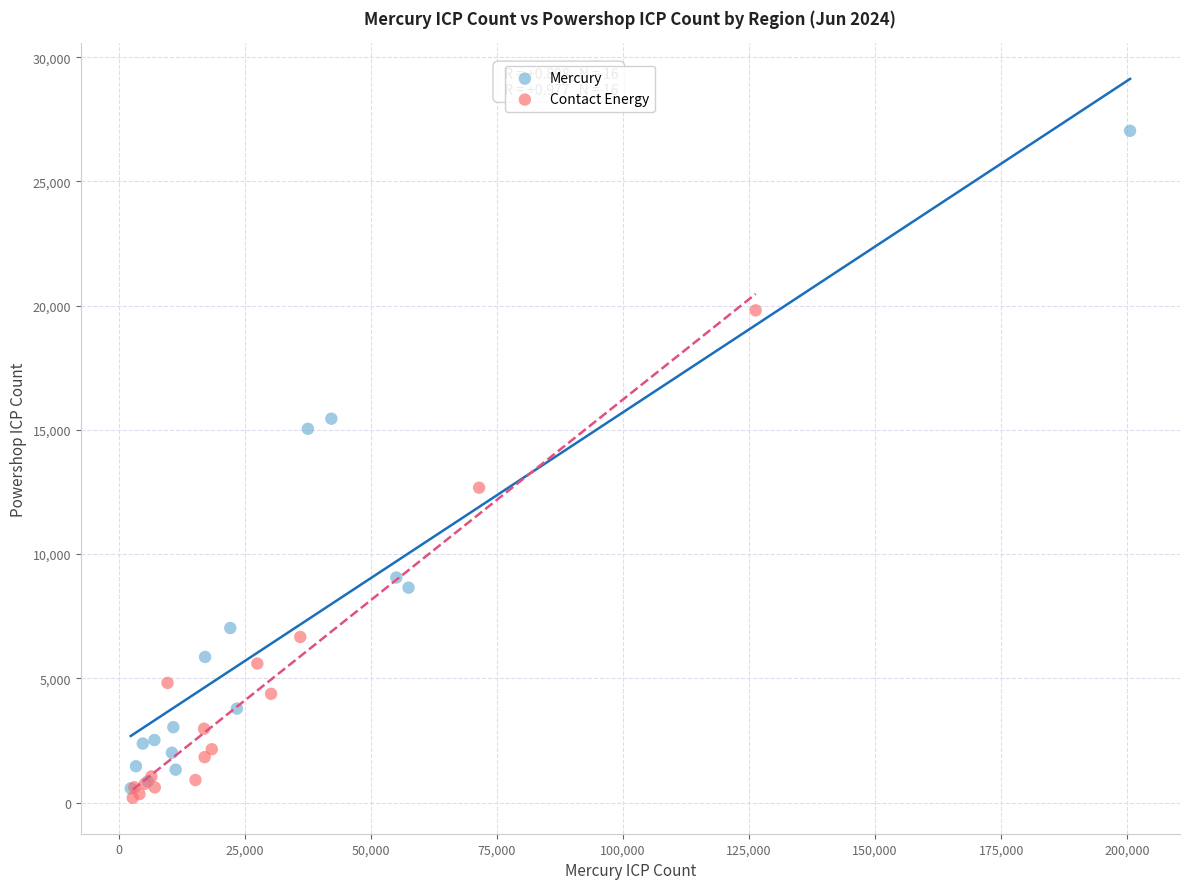

Which series has the widest spread of Y values?

Mercury